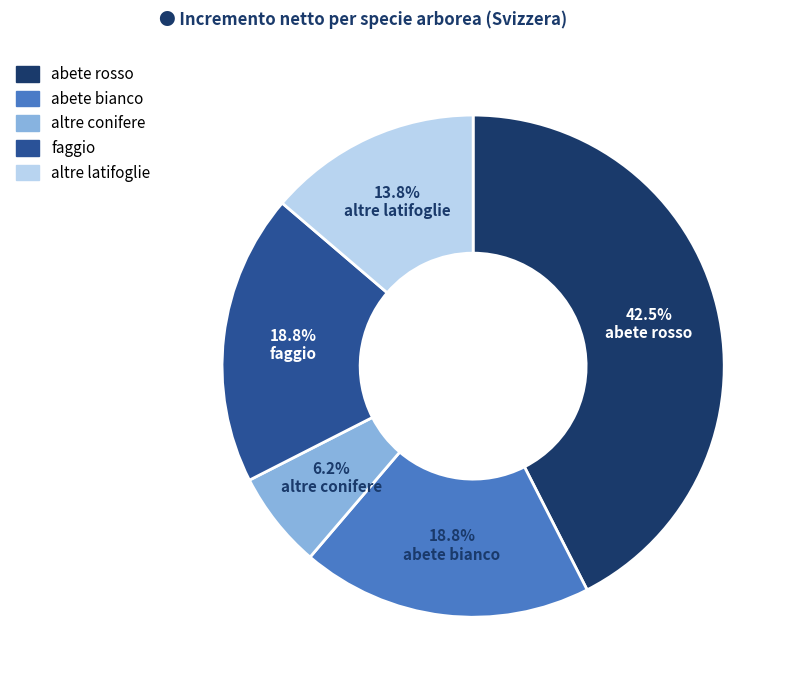

Which has a higher value, altre latifoglie or altre conifere?

altre latifoglie